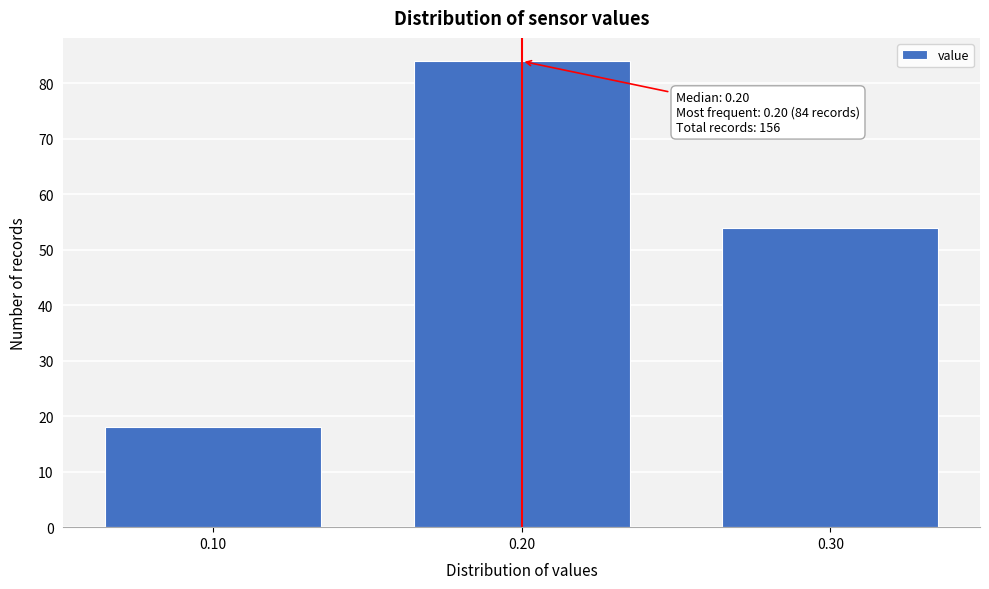

Reading left to right, list all the values displayed in this chart.

0.10=18	0.20=84	0.30=54